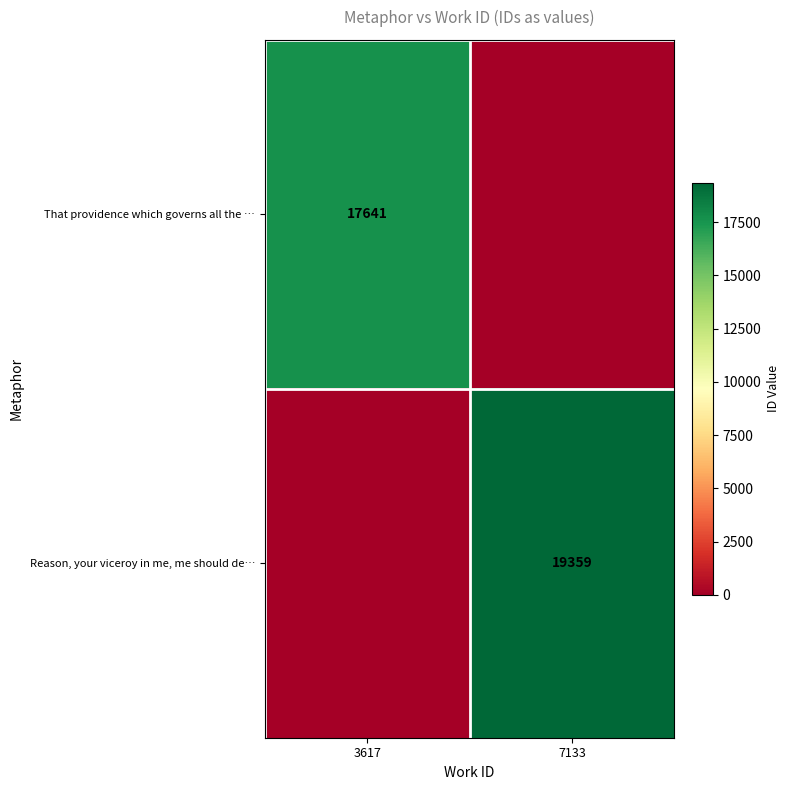

True or false: That providence which governs all the … has a value of 17641 at 3617.

True